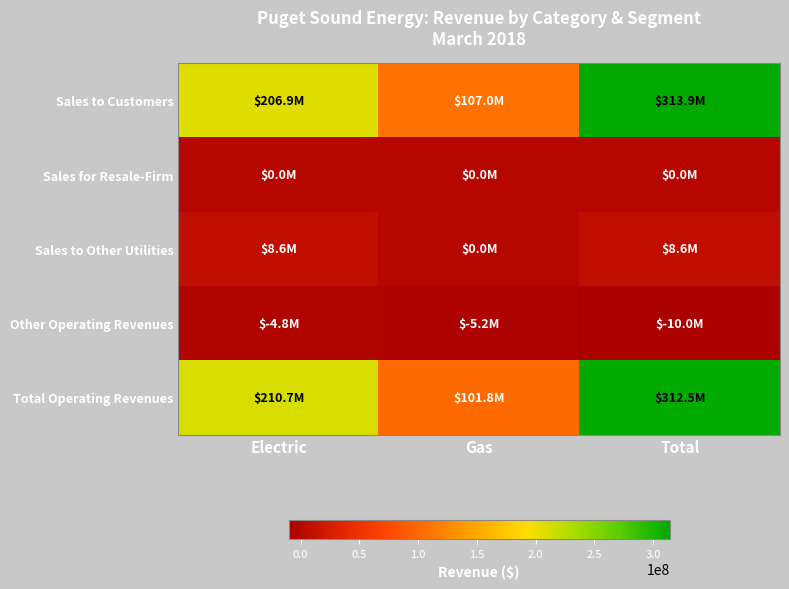

Between Electric and Total, which series saw the biggest shift?

Sales to Customers